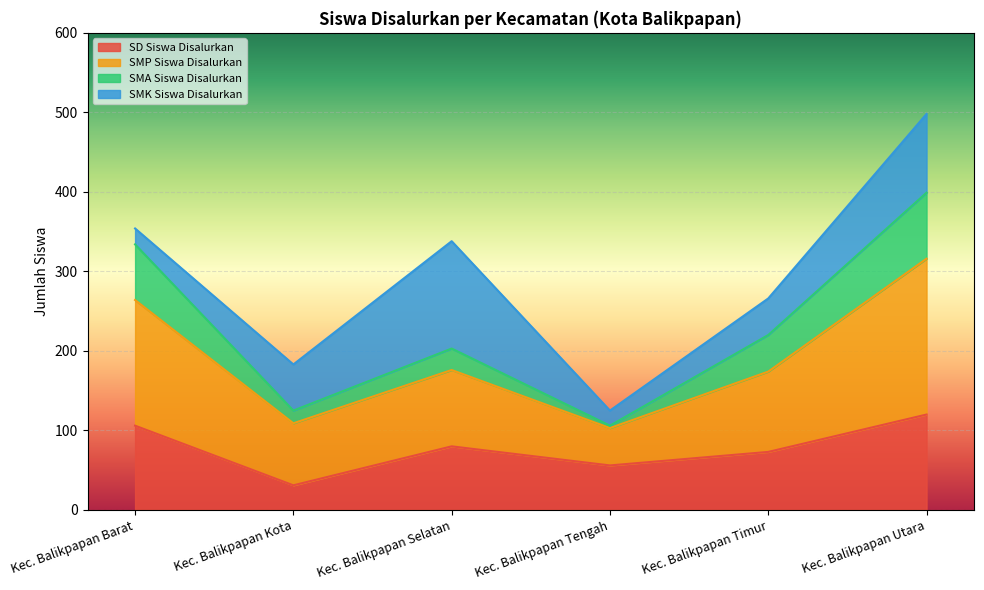

At which category is the sum across all series the highest?

Kec. Balikpapan Utara